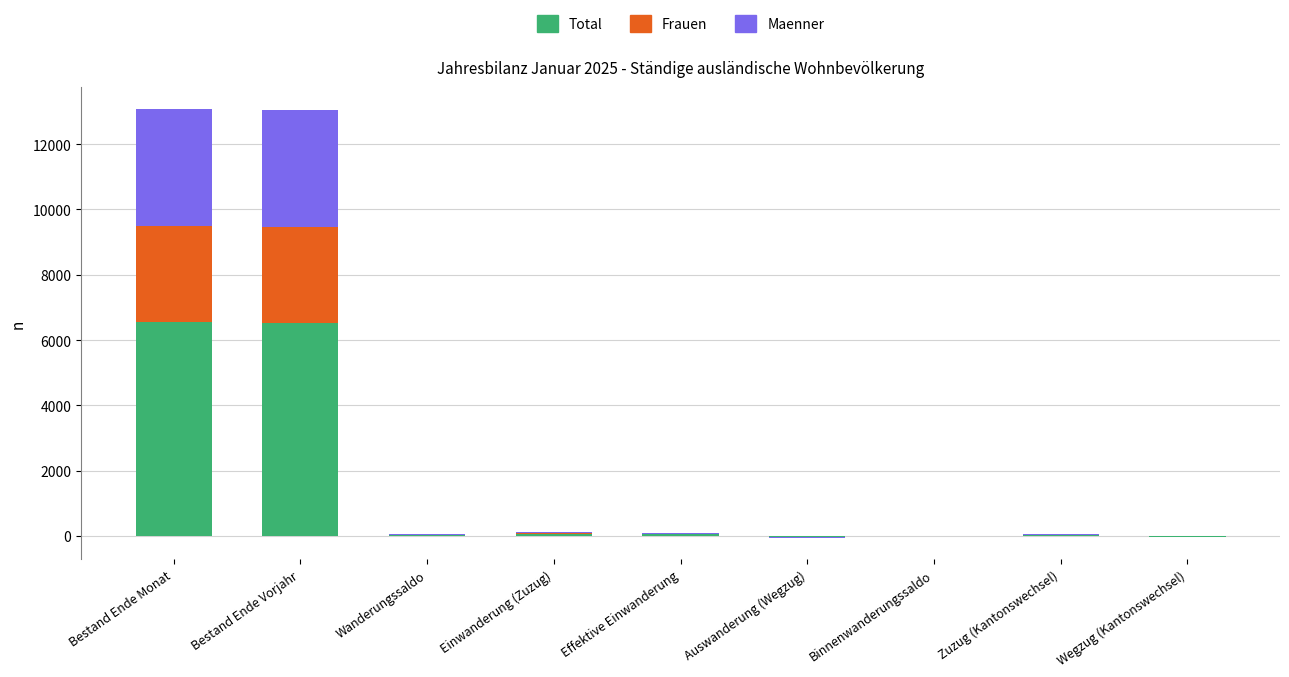

How many series are shown in this chart?

3